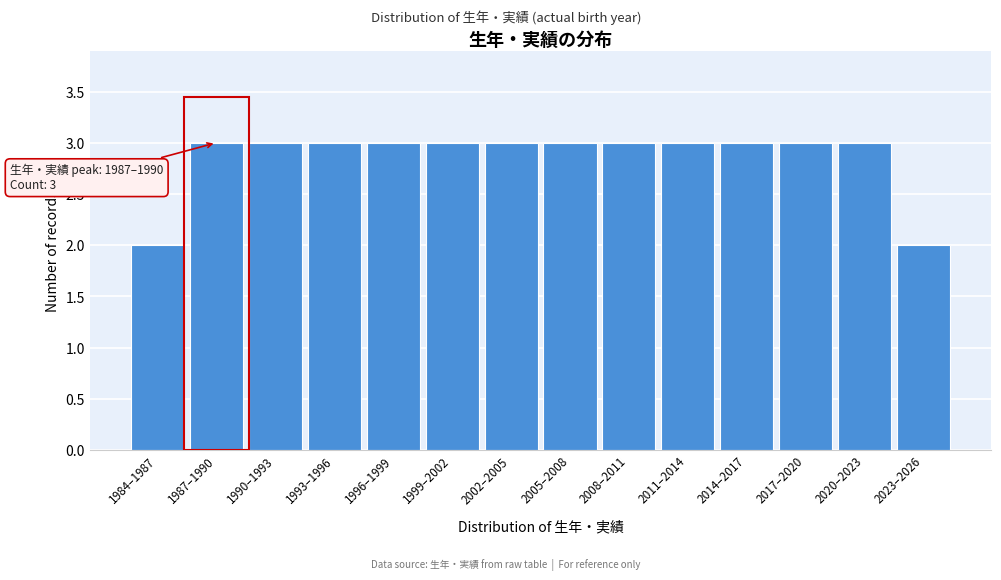

Reading right to left, list all the values displayed in this chart.

2	3	3	3	3	3	3	3	3	3	3	3	3	2